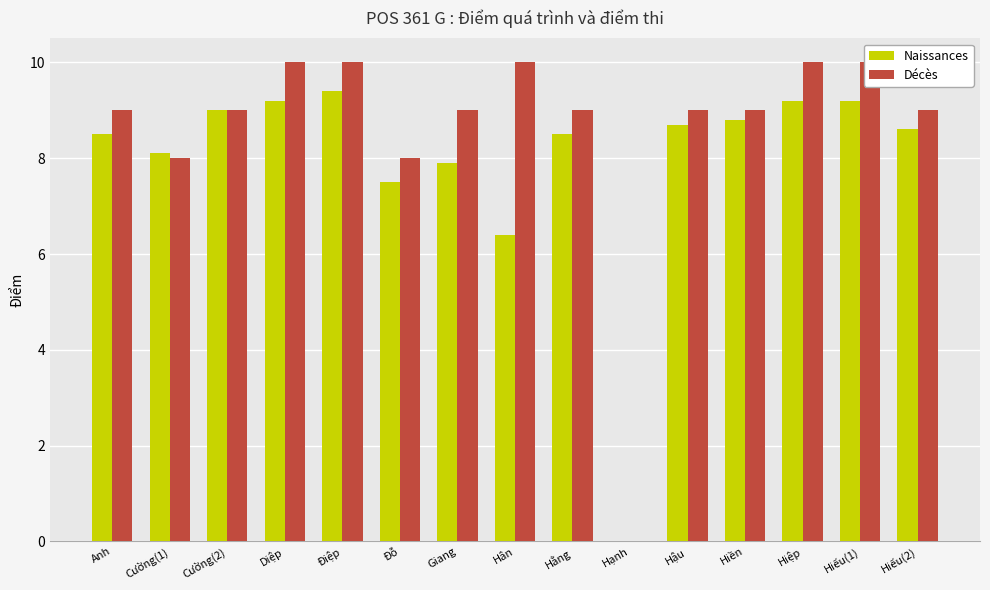

Reading left to right, list all the values displayed in this chart.

Naissances: Anh=8.5	Cường(1)=8.1	Cường(2)=9.0	Diệp=9.2	Điệp=9.4	Đỗ=7.5	Giang=7.9	Hân=6.4	Hằng=8.5	Hạnh=0.0	Hậu=8.7	Hiền=8.8	Hiệp=9.2	Hiếu(1)=9.2	Hiếu(2)=8.6
Décès: Anh=9.0	Cường(1)=8.0	Cường(2)=9.0	Diệp=10.0	Điệp=10.0	Đỗ=8.0	Giang=9.0	Hân=10.0	Hằng=9.0	Hạnh=0.0	Hậu=9.0	Hiền=9.0	Hiệp=10.0	Hiếu(1)=10.0	Hiếu(2)=9.0